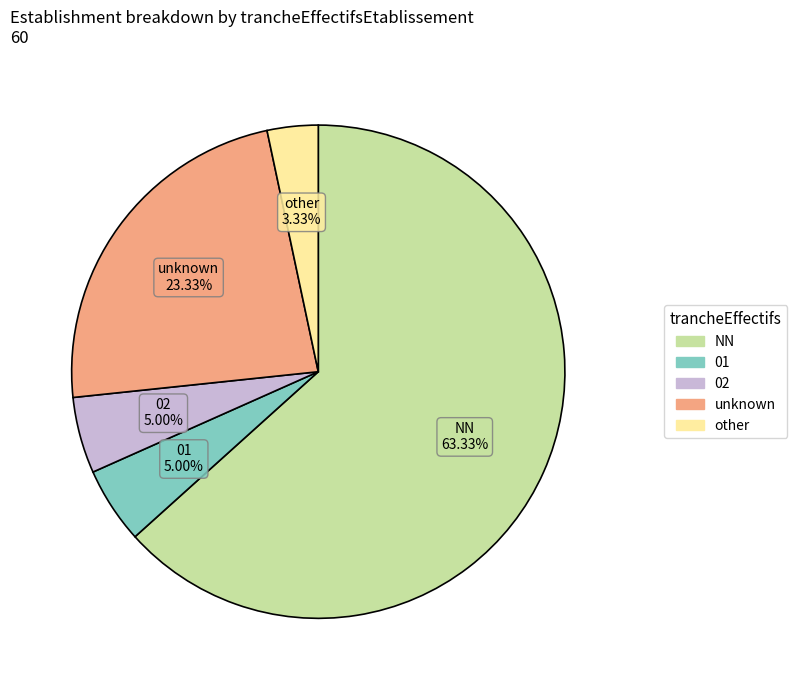

How many slices are in this pie chart?

5